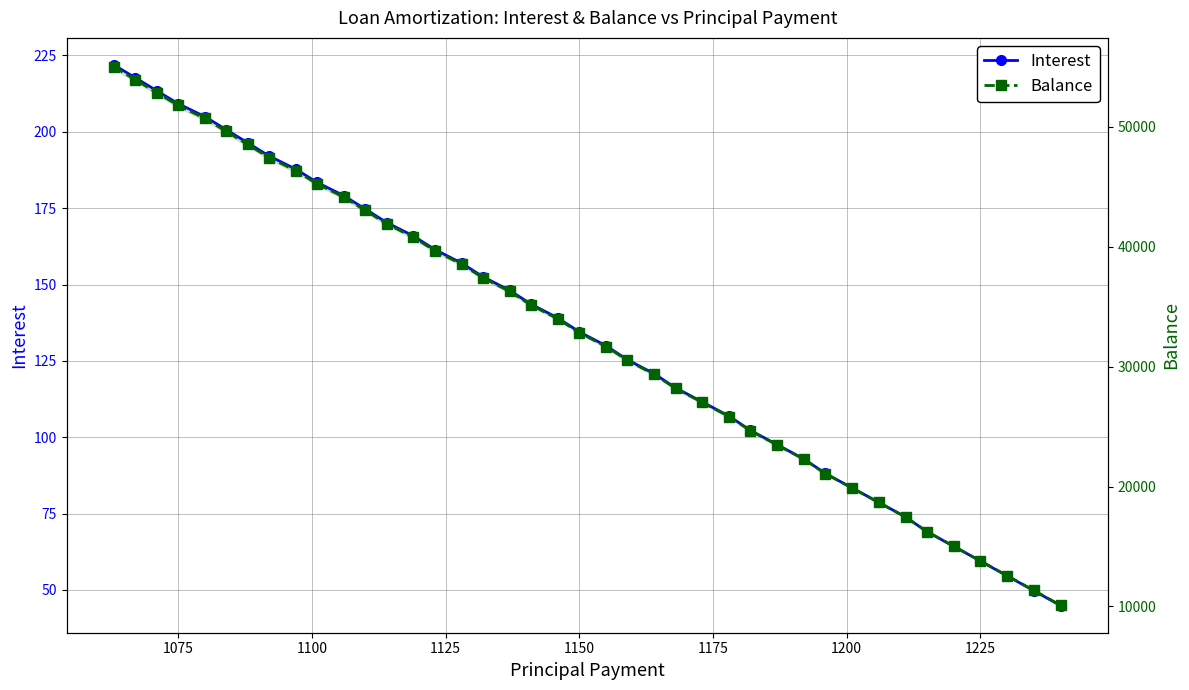

How many lines are shown in the chart?

2